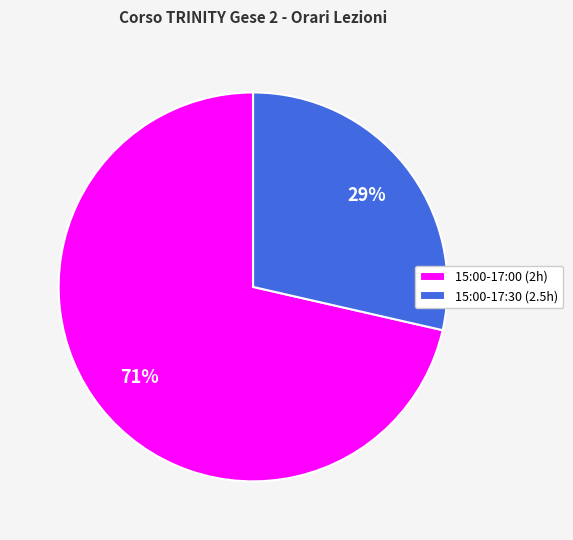

To the nearest percent, what portion does 15:00-17:00 (2h) represent?

71%